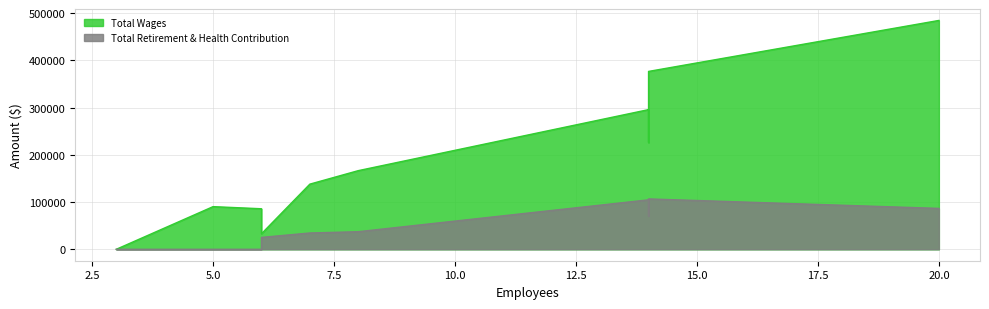

What is the average value of the Total Retirement & Health Contribution series?

42316